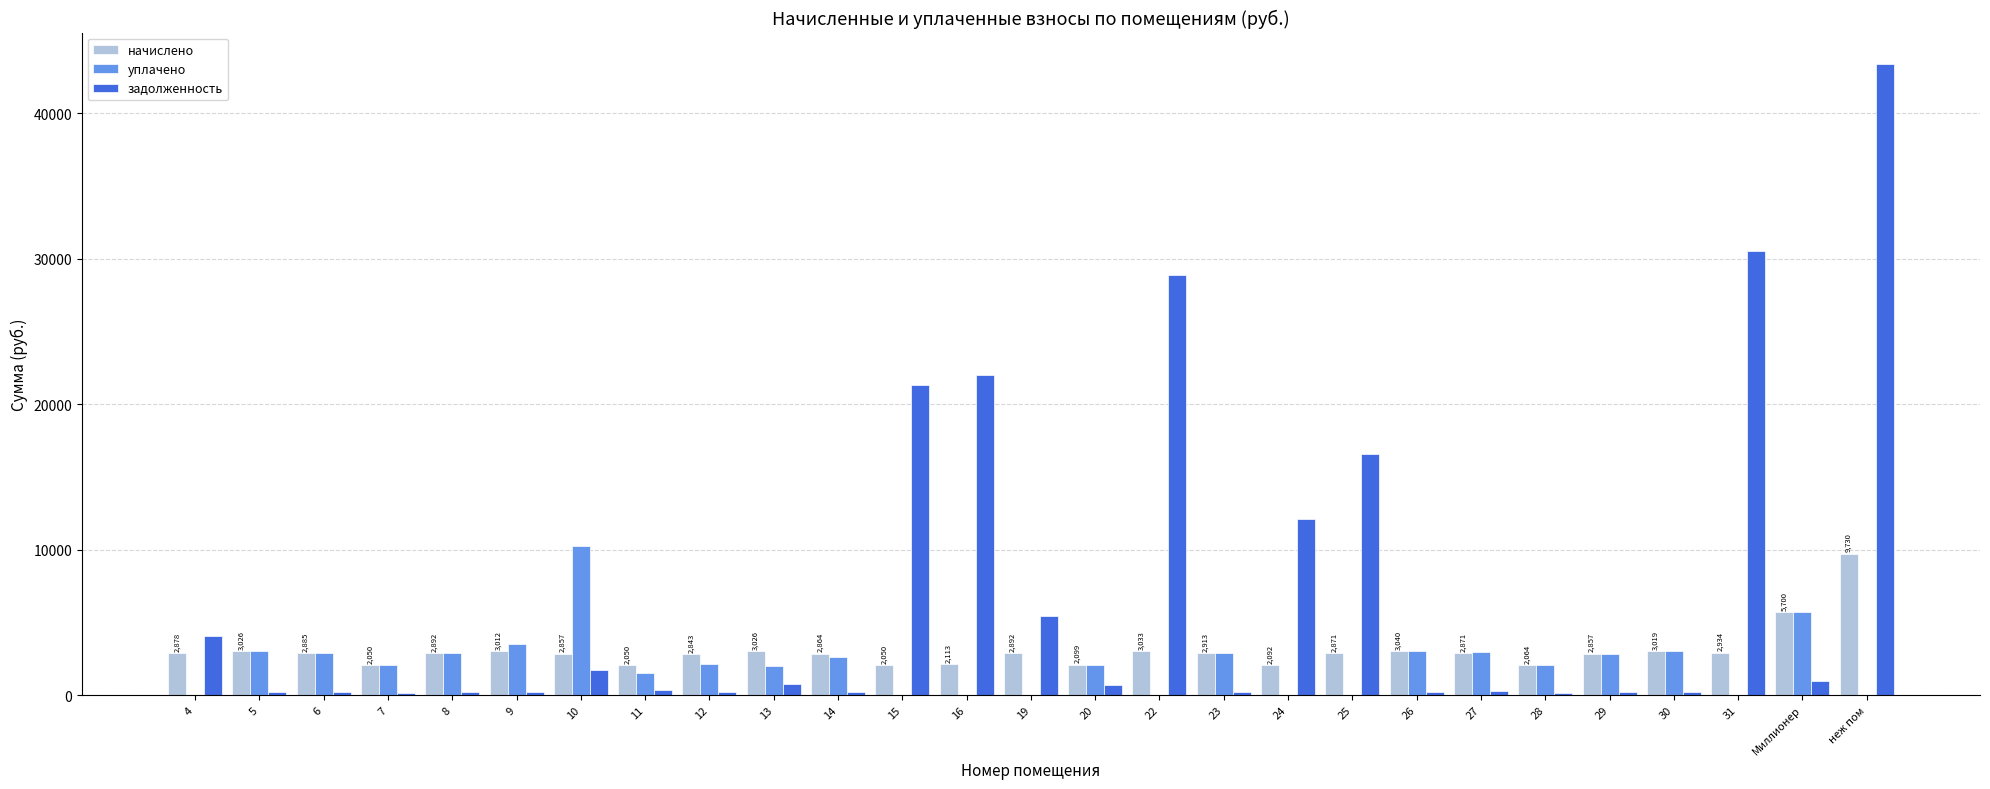

Where does the задолженность series first go above 341?

4